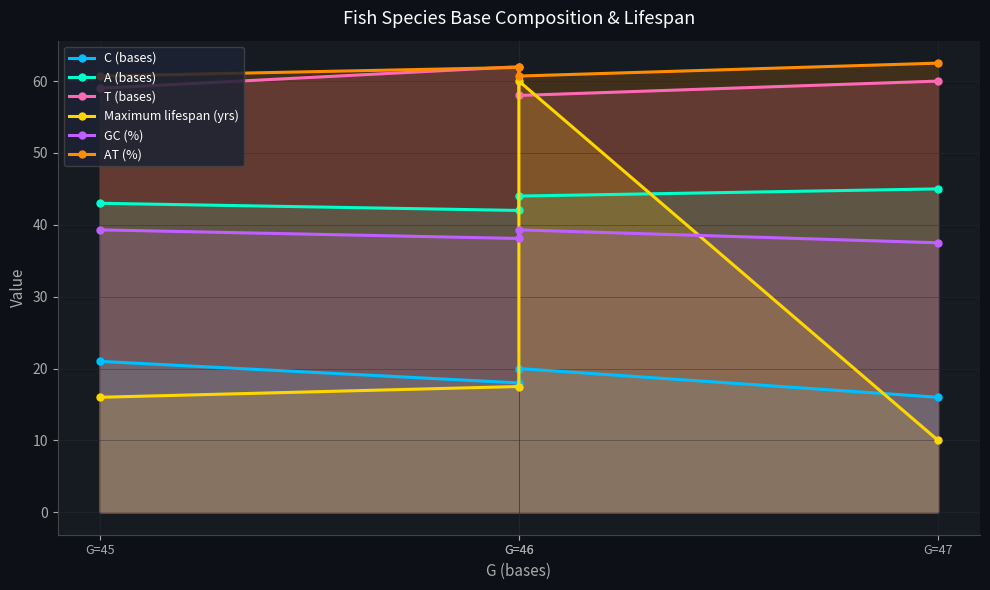

What is the value of the Maximum lifespan (yrs) point at the 4th from the left?

10.0